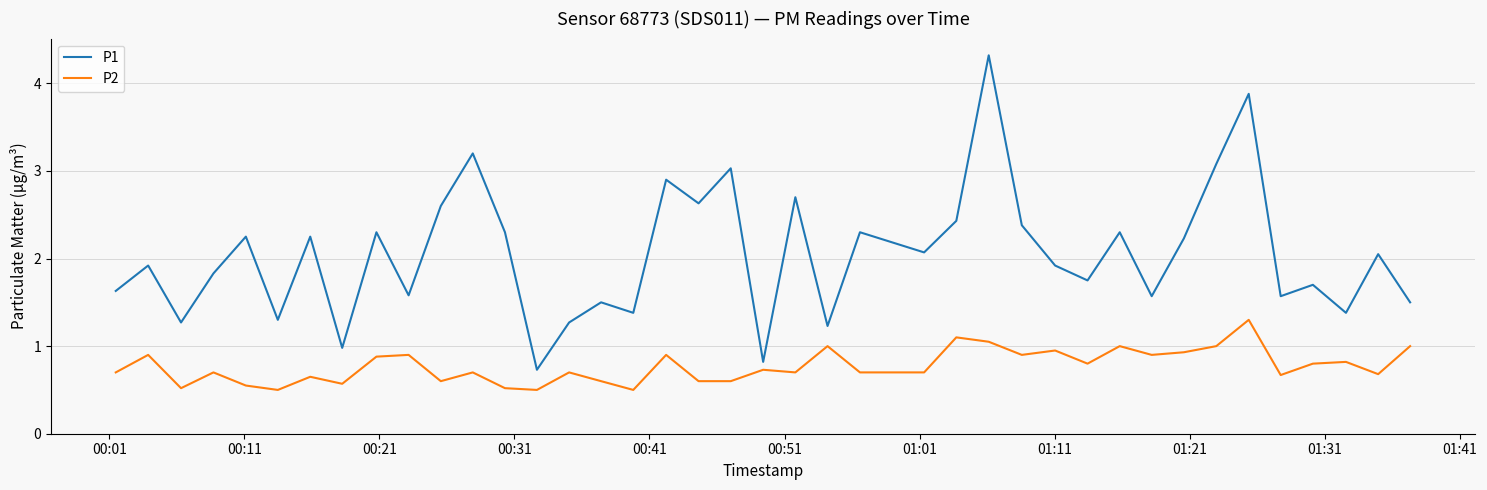

List the series in order of their peak value, highest first.

P1, P2